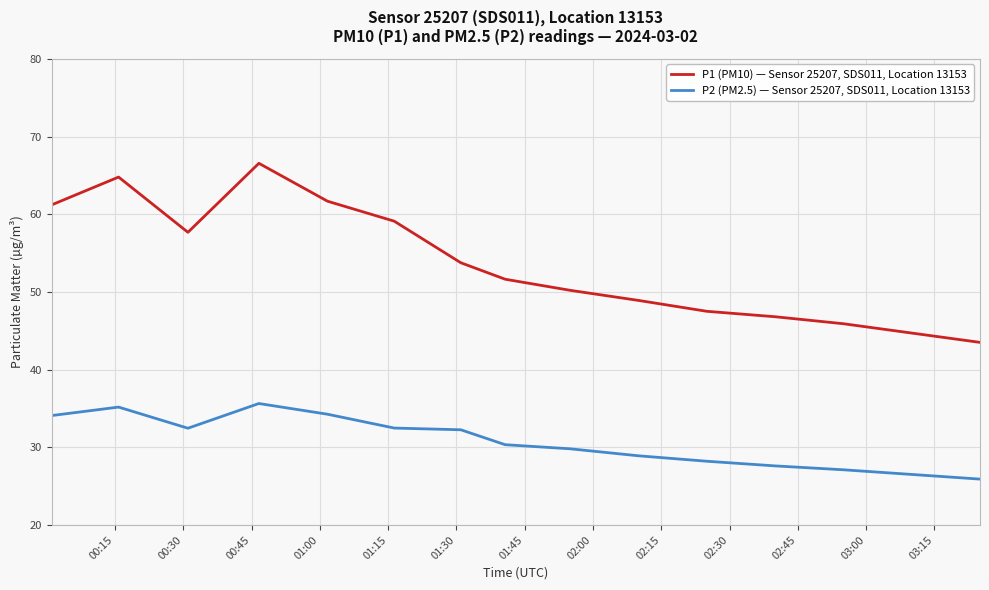

What is the minimum value shown in the chart?

25.9